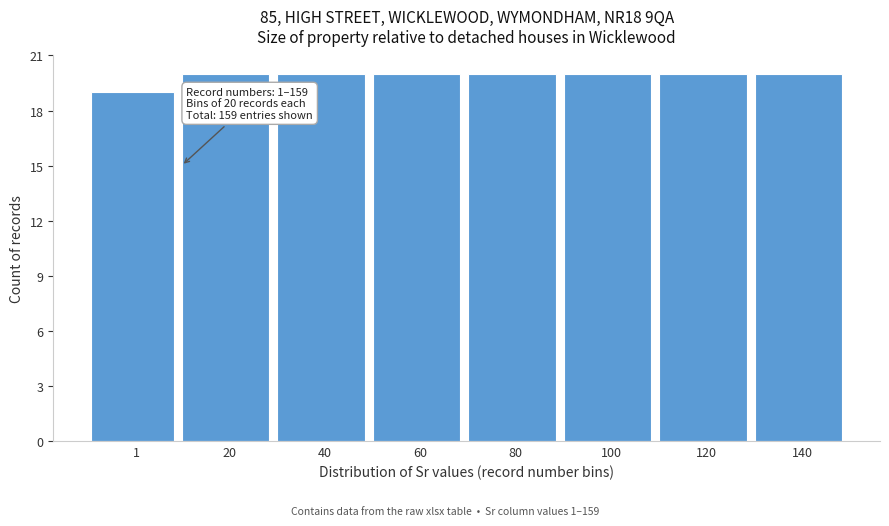

Reading right to left, extract all data points from this chart.

140=20	120=20	100=20	80=20	60=20	40=20	20=20	1=19